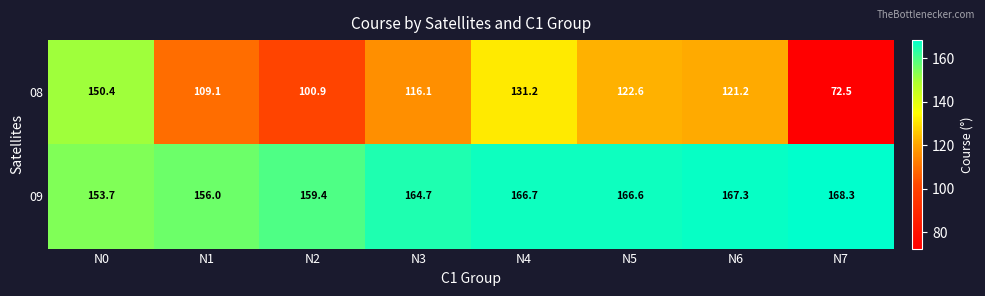

At N5, list the series in order from largest to smallest.

09, 08